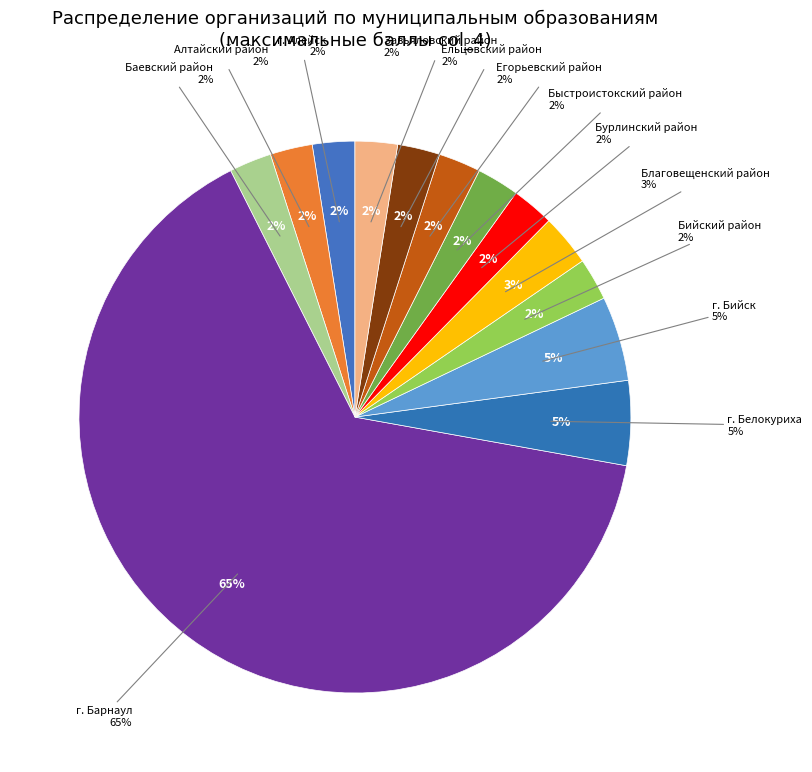

Which has a higher value, Егорьевский район or г. Барнаул (4)?

г. Барнаул (4)